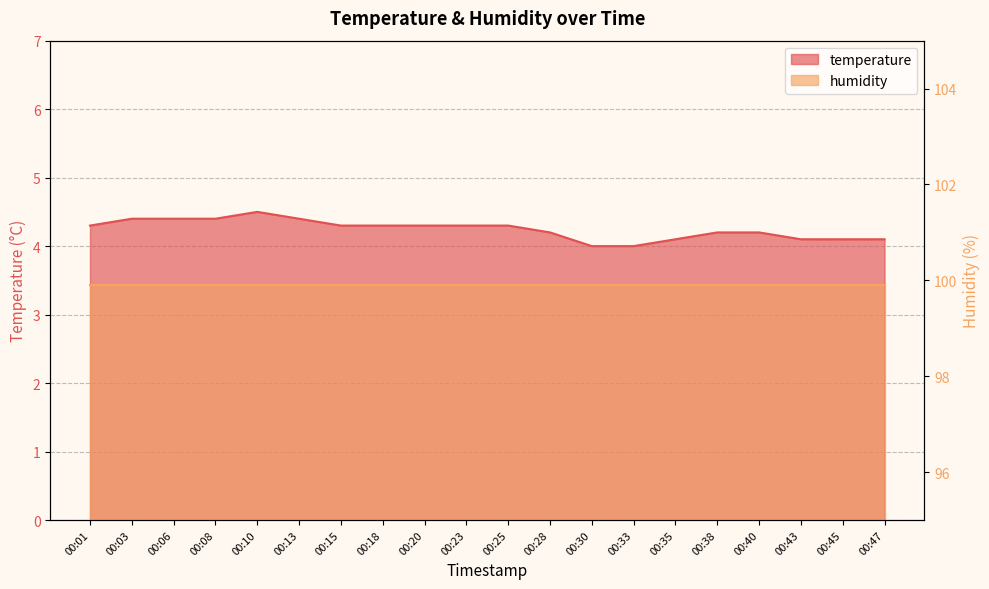

The value at 00:33 is 4.0. True or false?

True